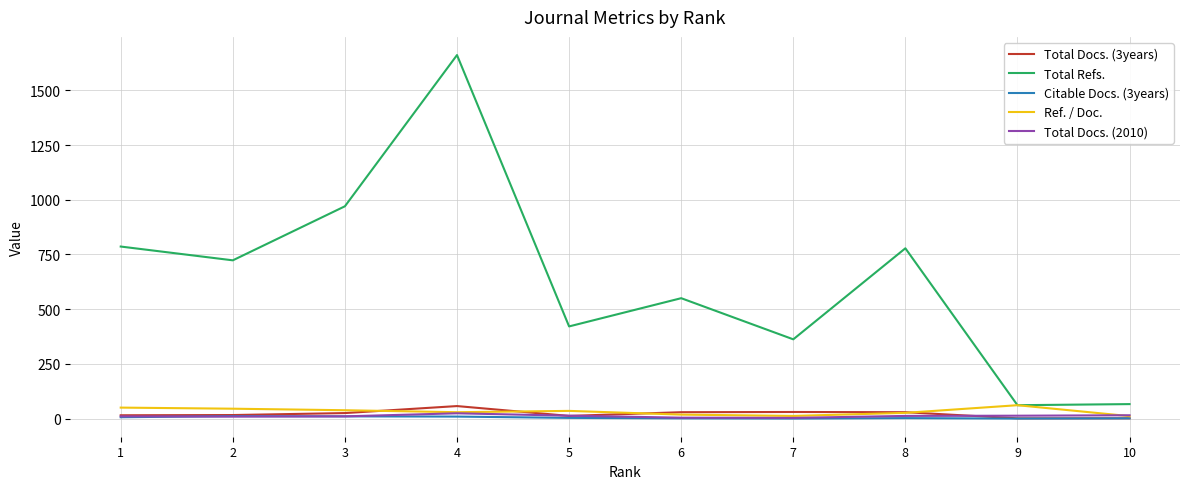

At which category is the sum across all series the highest?

4